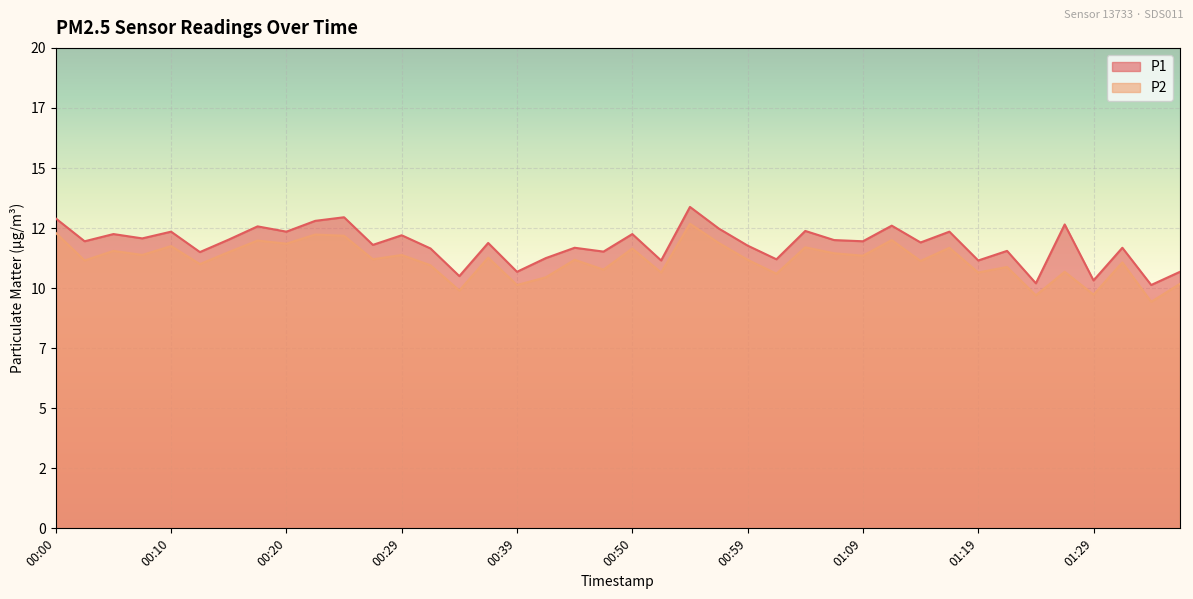

Which series has the widest spread of values?

P1